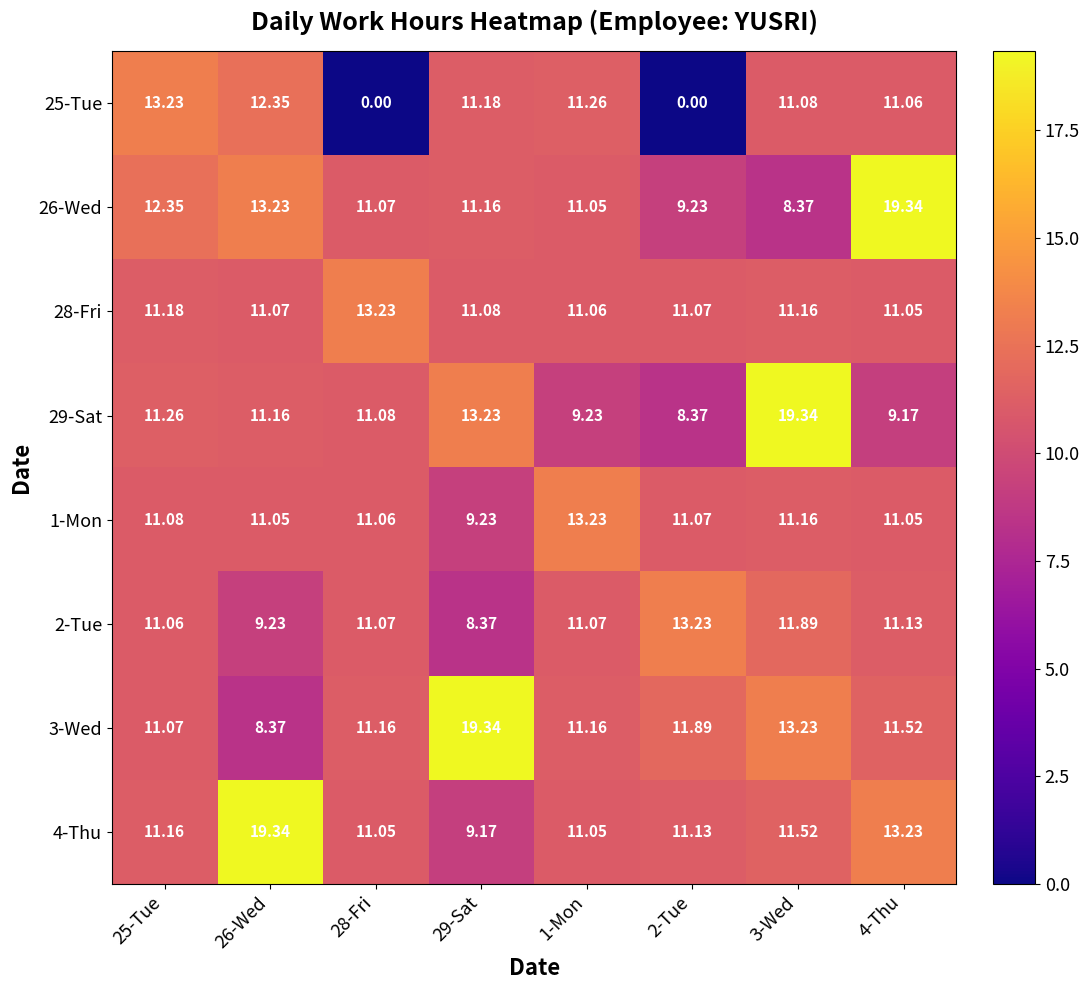

Reading right to left, what are all the values shown in this chart?

25-Tue: 4-Thu=11.1	3-Wed=11.1	2-Tue=0.0	1-Mon=11.3	29-Sat=11.2	28-Fri=0.0	26-Wed=12.3	25-Tue=13.2
26-Wed: 4-Thu=19.3	3-Wed=8.4	2-Tue=9.2	1-Mon=11.1	29-Sat=11.2	28-Fri=11.1	26-Wed=13.2	25-Tue=12.3
28-Fri: 4-Thu=11.1	3-Wed=11.2	2-Tue=11.1	1-Mon=11.1	29-Sat=11.1	28-Fri=13.2	26-Wed=11.1	25-Tue=11.2
29-Sat: 4-Thu=9.2	3-Wed=19.3	2-Tue=8.4	1-Mon=9.2	29-Sat=13.2	28-Fri=11.1	26-Wed=11.2	25-Tue=11.3
1-Mon: 4-Thu=11.1	3-Wed=11.2	2-Tue=11.1	1-Mon=13.2	29-Sat=9.2	28-Fri=11.1	26-Wed=11.1	25-Tue=11.1
2-Tue: 4-Thu=11.1	3-Wed=11.9	2-Tue=13.2	1-Mon=11.1	29-Sat=8.4	28-Fri=11.1	26-Wed=9.2	25-Tue=11.1
3-Wed: 4-Thu=11.5	3-Wed=13.2	2-Tue=11.9	1-Mon=11.2	29-Sat=19.3	28-Fri=11.2	26-Wed=8.4	25-Tue=11.1
4-Thu: 4-Thu=13.2	3-Wed=11.5	2-Tue=11.1	1-Mon=11.1	29-Sat=9.2	28-Fri=11.1	26-Wed=19.3	25-Tue=11.2